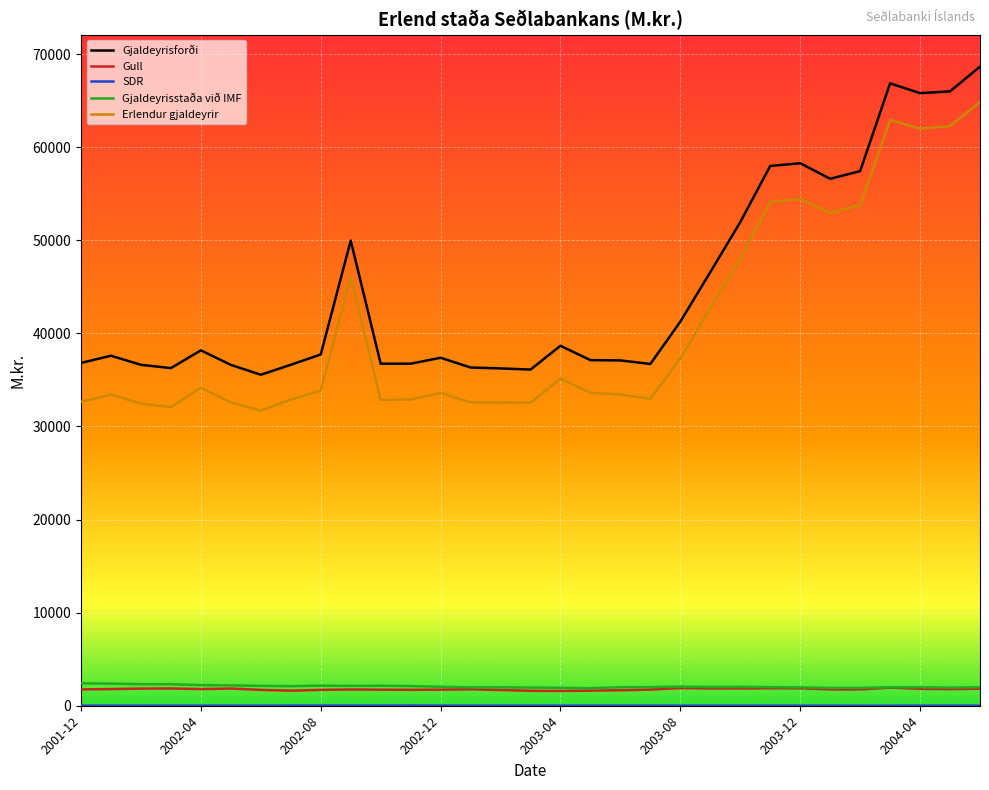

What is the minimum value for Gull?

1585.9